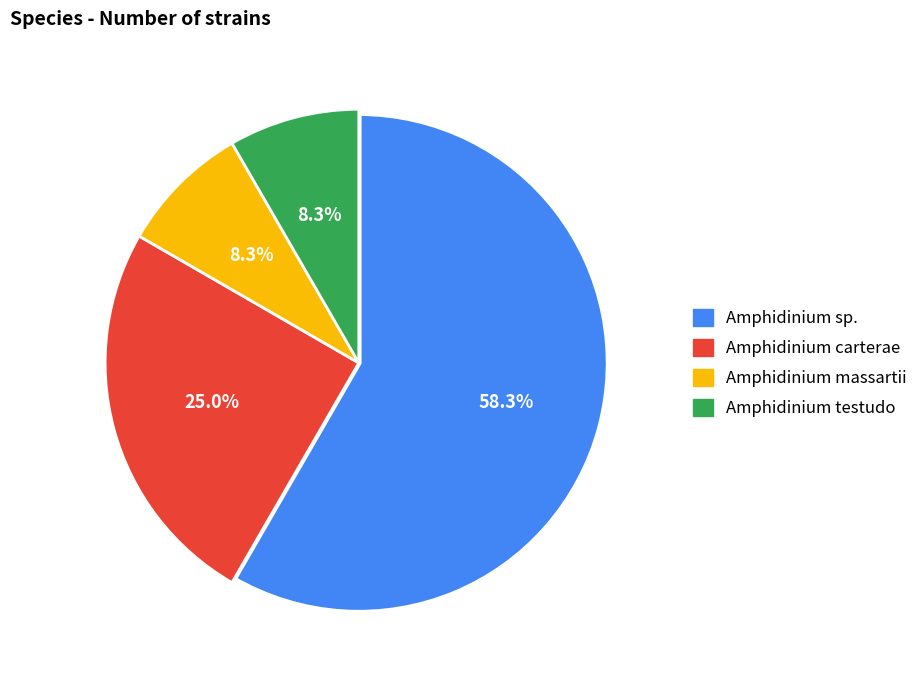

Is there a majority slice in this chart?

Yes